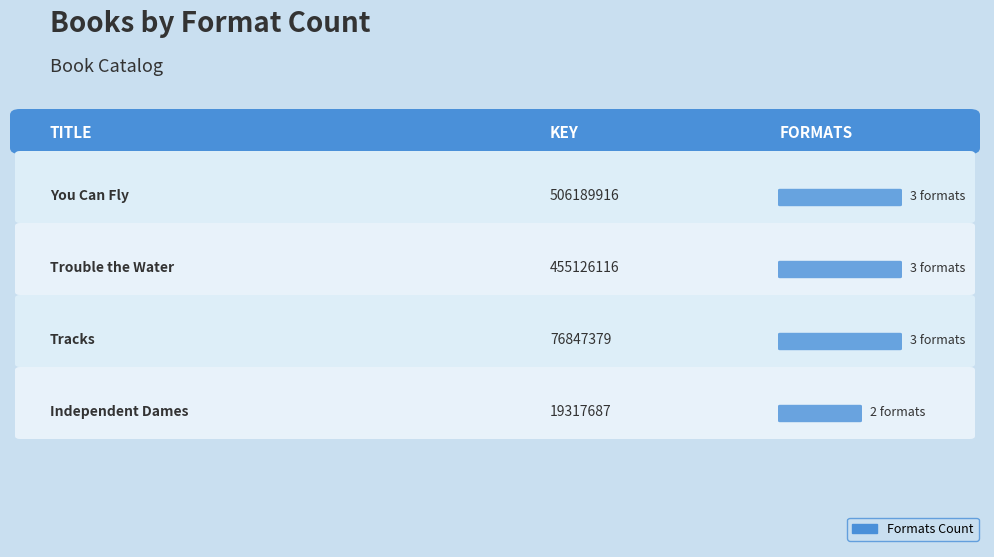

How many distinct data groups are displayed?

1